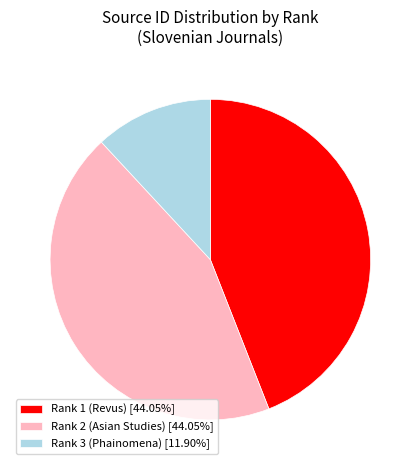

Does Rank 3 (Phainomena) account for over 50% of the chart?

No